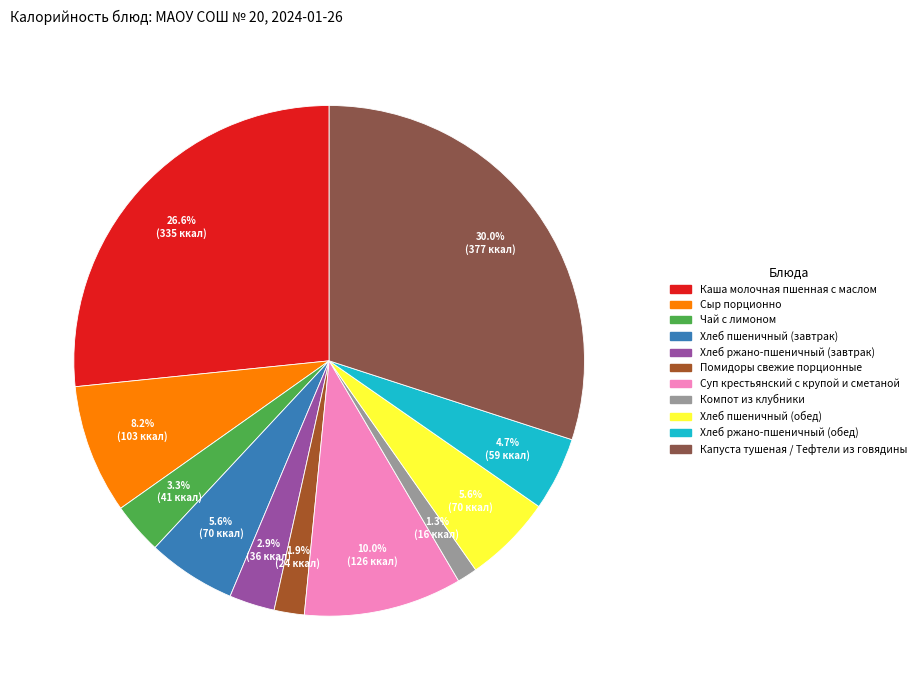

Does any single category account for the majority?

No